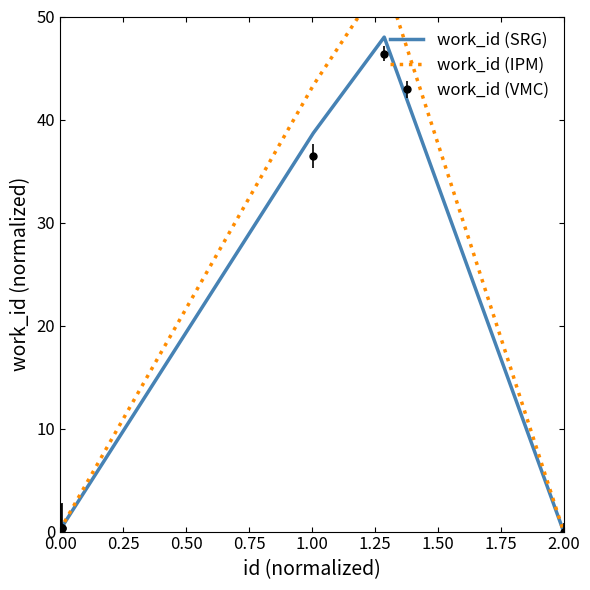

What is the maximum value for work_id (VMC)?

46.4